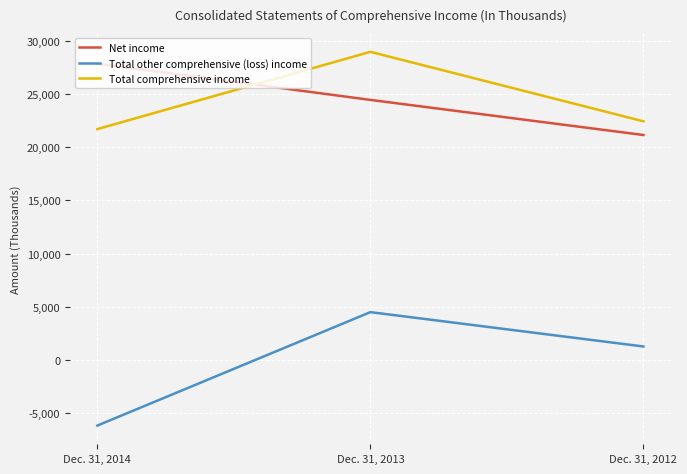

Where is Total comprehensive income nearest to the value 25330?

Dec. 31, 2012